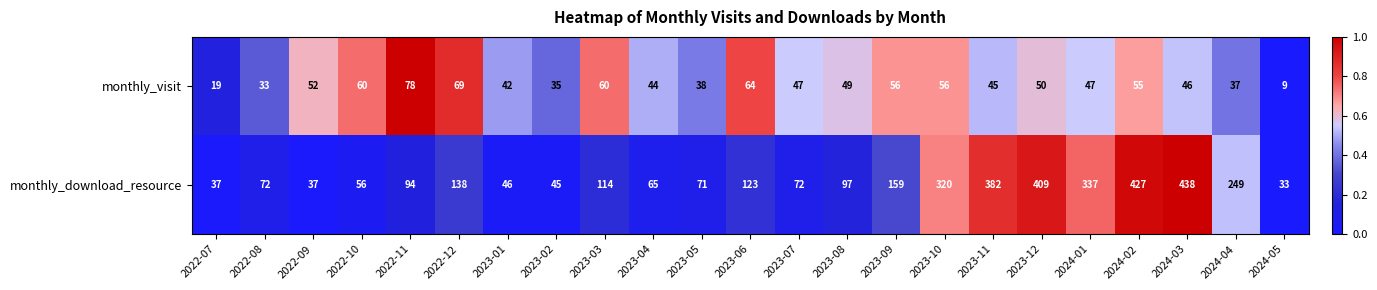

What value does the monthly_visit series have at 2022-09?

52